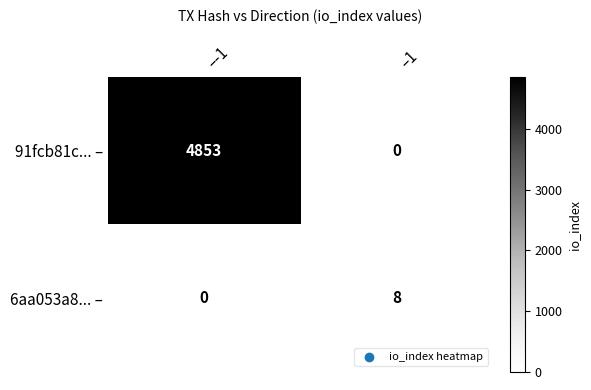

What is the difference between the maximum and minimum values in the 6aa053a8... – series?

8